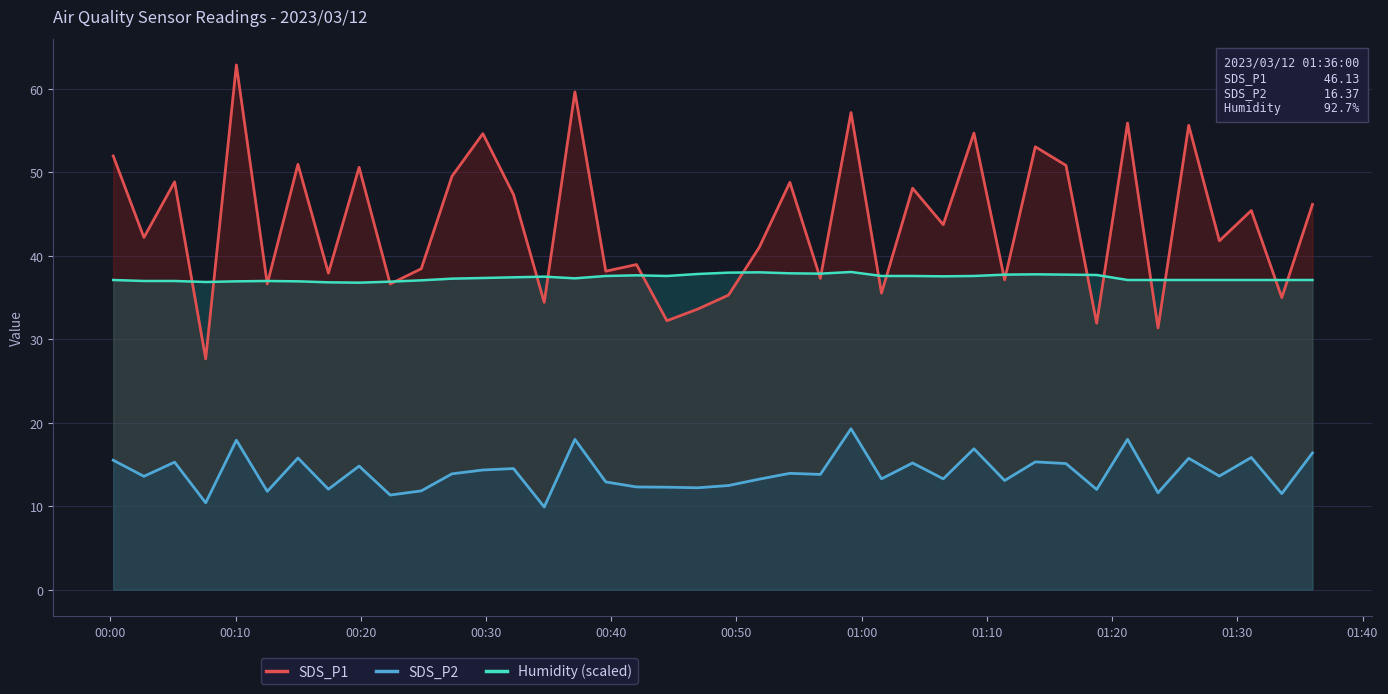

List the series in order of their overall mean, lowest first.

SDS_P2, Humidity (scaled), SDS_P1